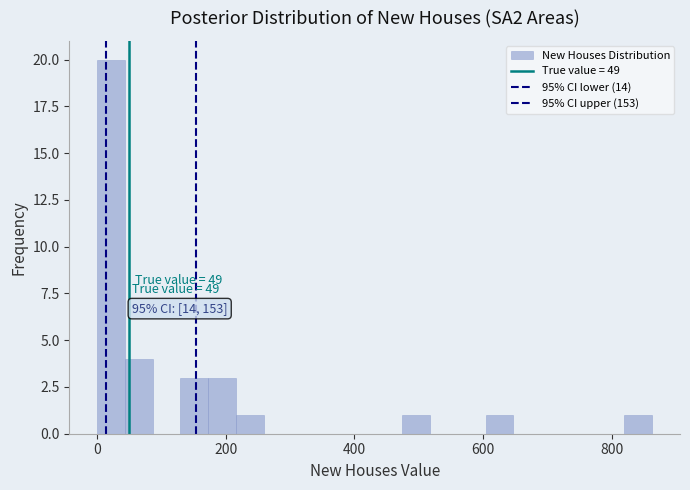

Around what value on the x-axis is the tallest bar? Give the approximate position of its centre, as read against the axis.

20